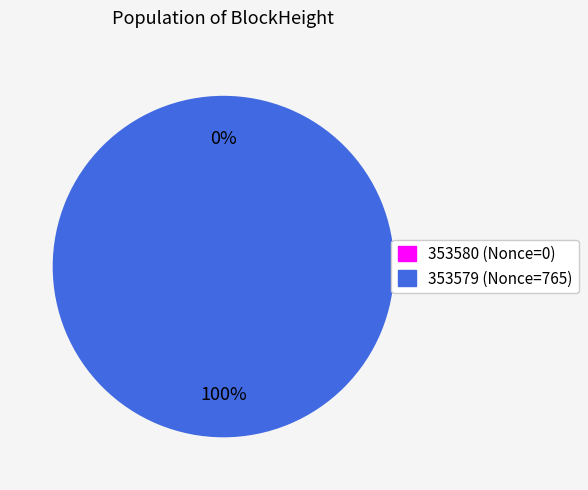

Which slice is the largest?

353579